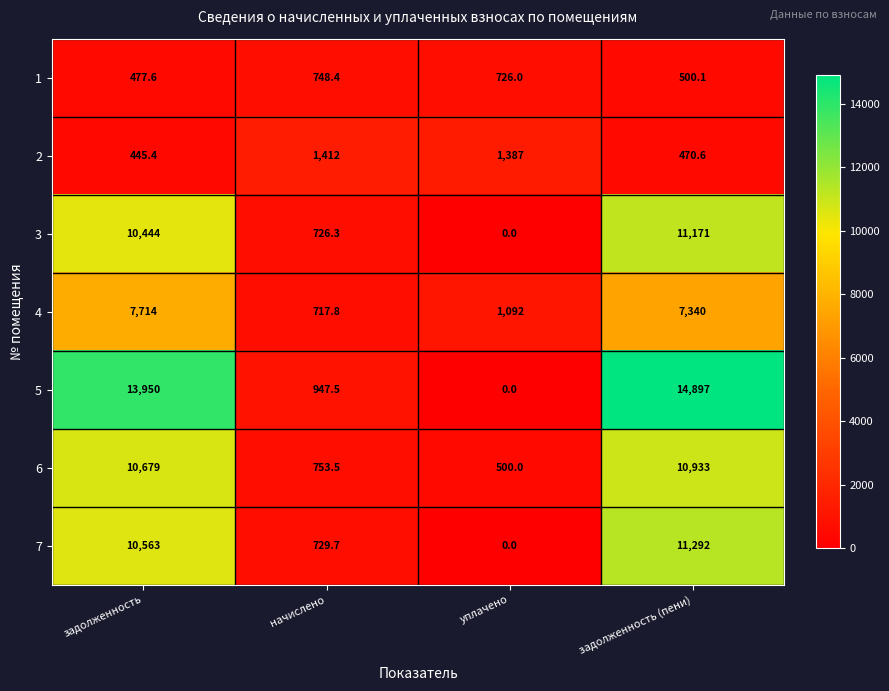

What is the spread (max minus min) of values at начислено?

694.2